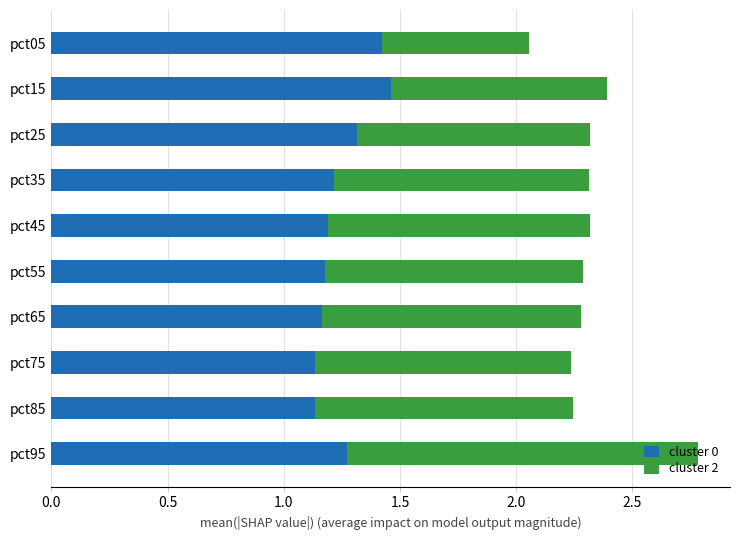

At which category is the sum across all series the highest?

pct95